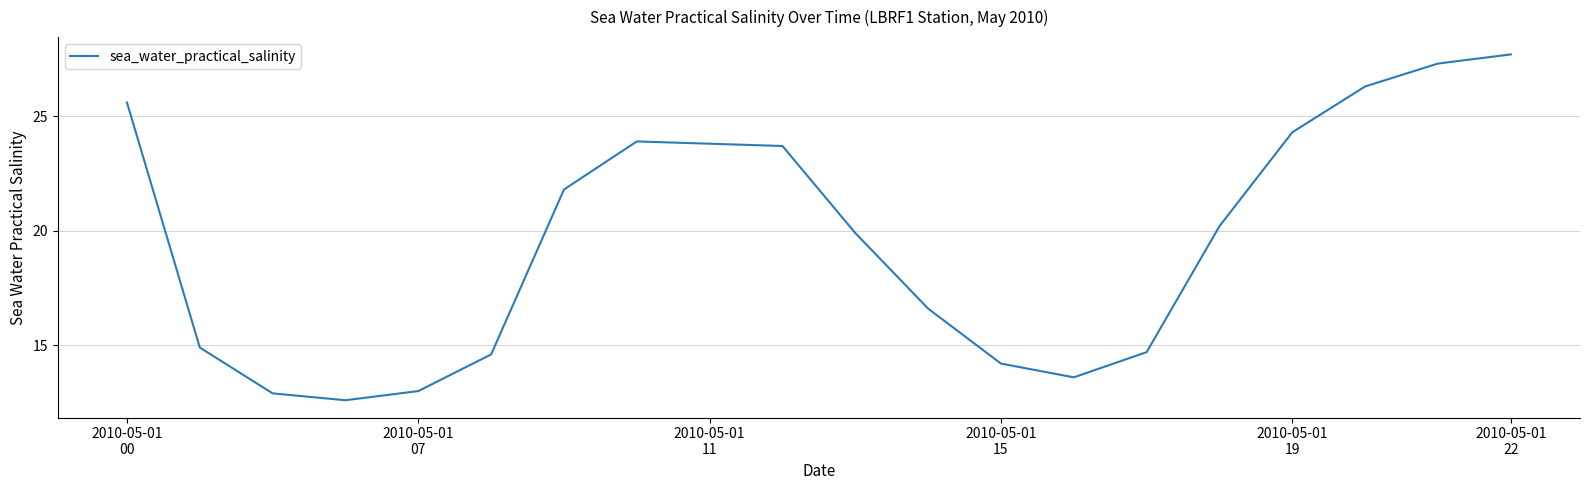

What is the greatest value displayed?

27.7